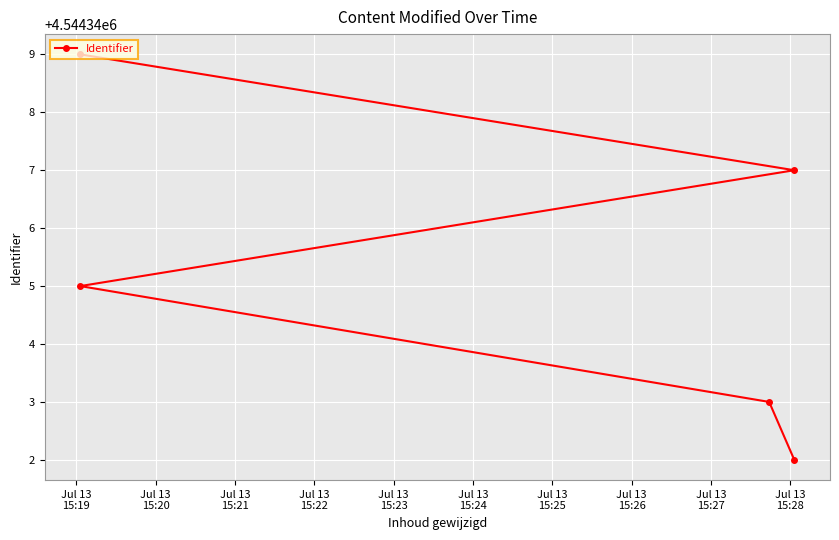

How many lines are shown in the chart?

1